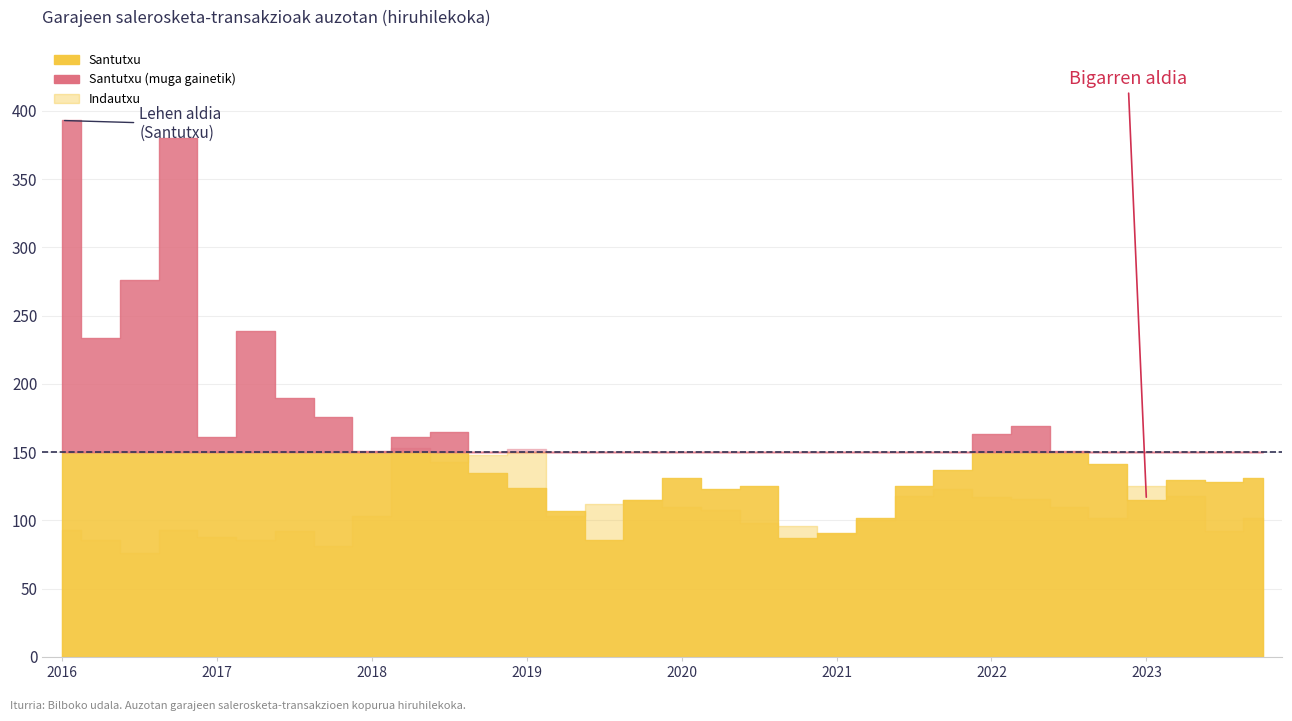

Which series has the widest spread of values?

Santutxu